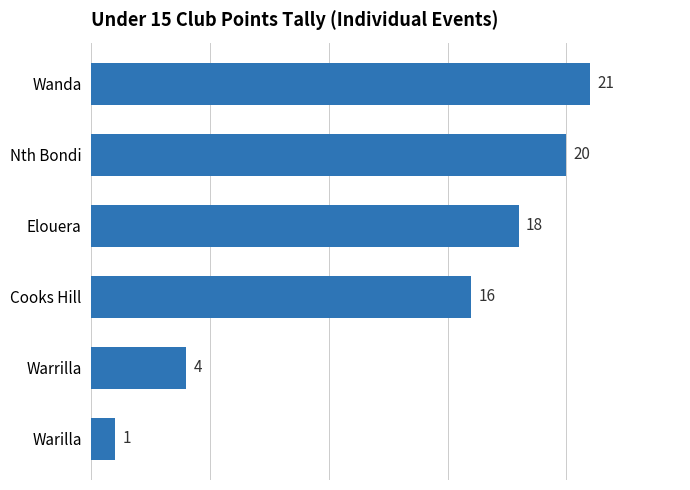

Rank the categories by value from highest to lowest.

Wanda, Nth Bondi, Elouera, Cooks Hill, Warrilla, Warilla